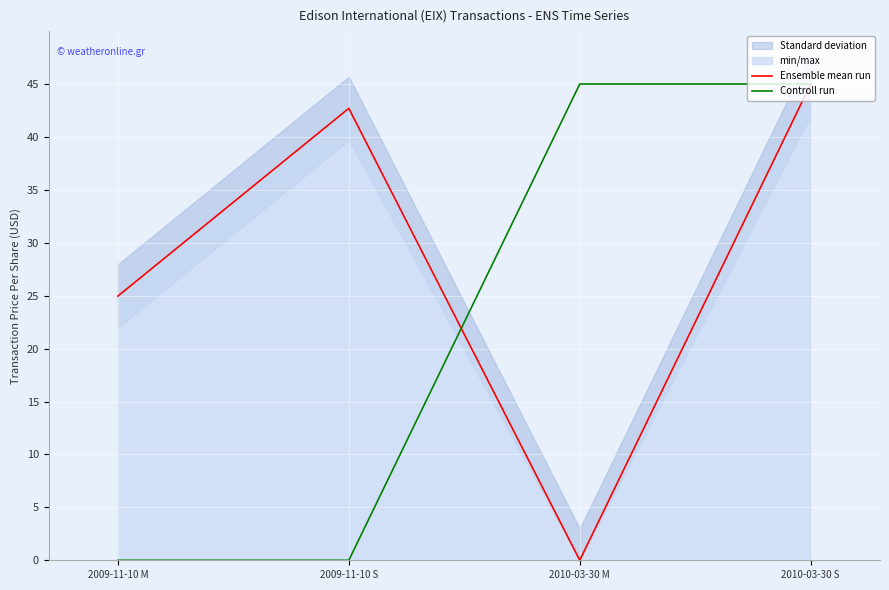

At which category does the chart reach its peak across all series?

2010-03-30 S